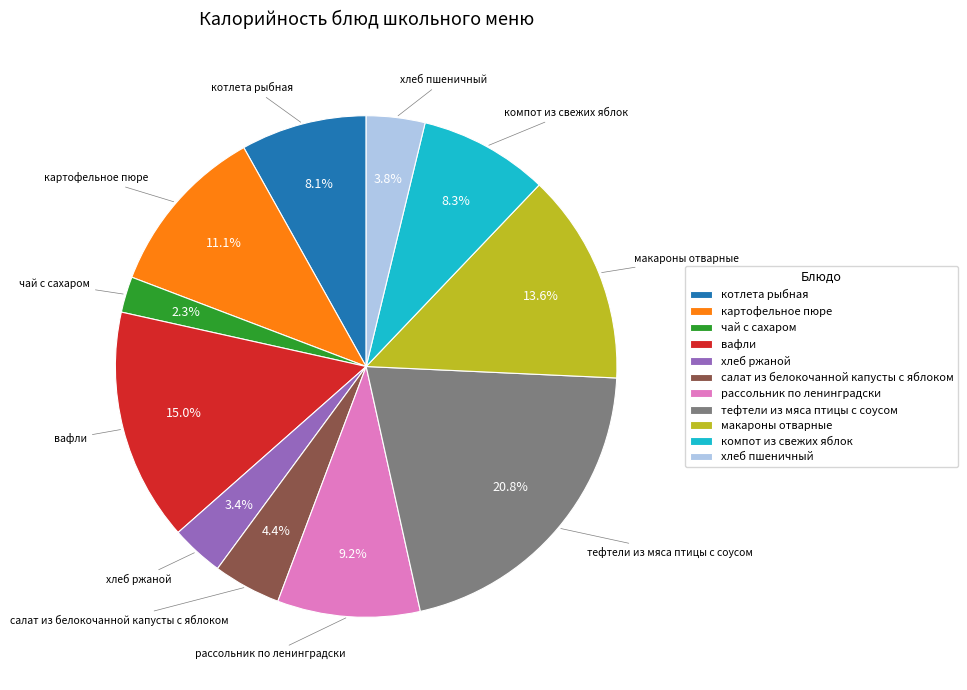

Between салат из белокочанной капусты с яблоком and компот из свежих яблок, which is larger?

компот из свежих яблок